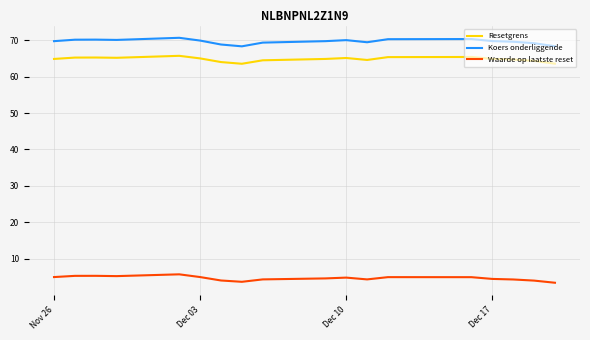

Rank the series by their maximum value, from highest to lowest.

Koers onderliggende, Resetgrens, Waarde op laatste reset